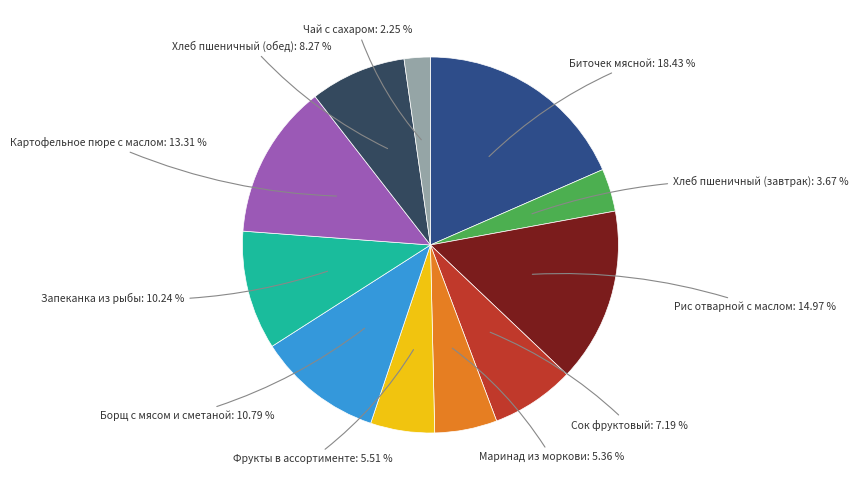

What is the ratio of the value at Картофельное пюре с маслом to the value at Чай с сахаром?

5.9